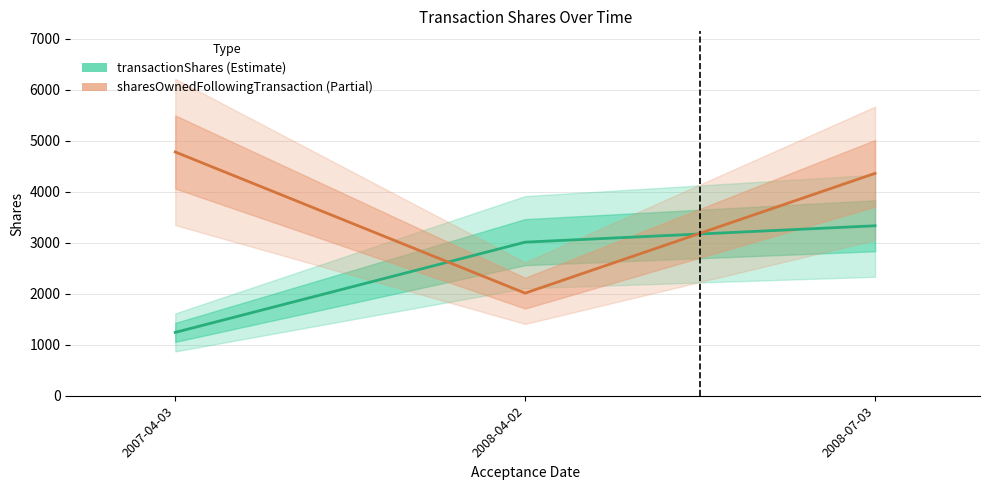

What is the average value of the sharesOwnedFollowingTransaction series?

3718